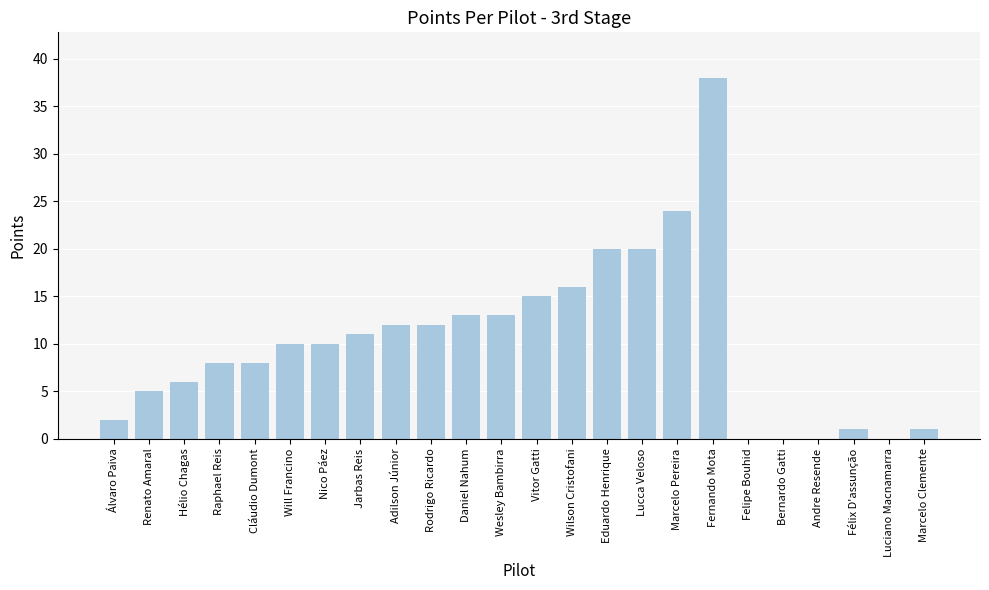

Which category has the highest value across all series?

Fernando Mota